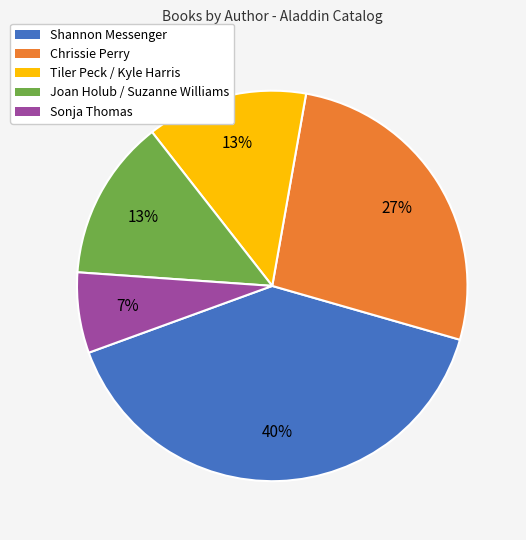

Is Shannon Messenger the majority of the pie?

No